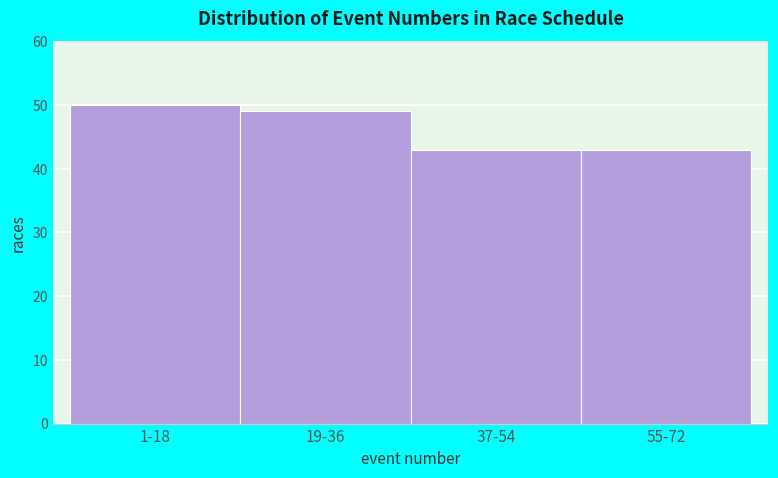

Reading left to right, transcribe all the data shown in this chart.

50	49	43	43